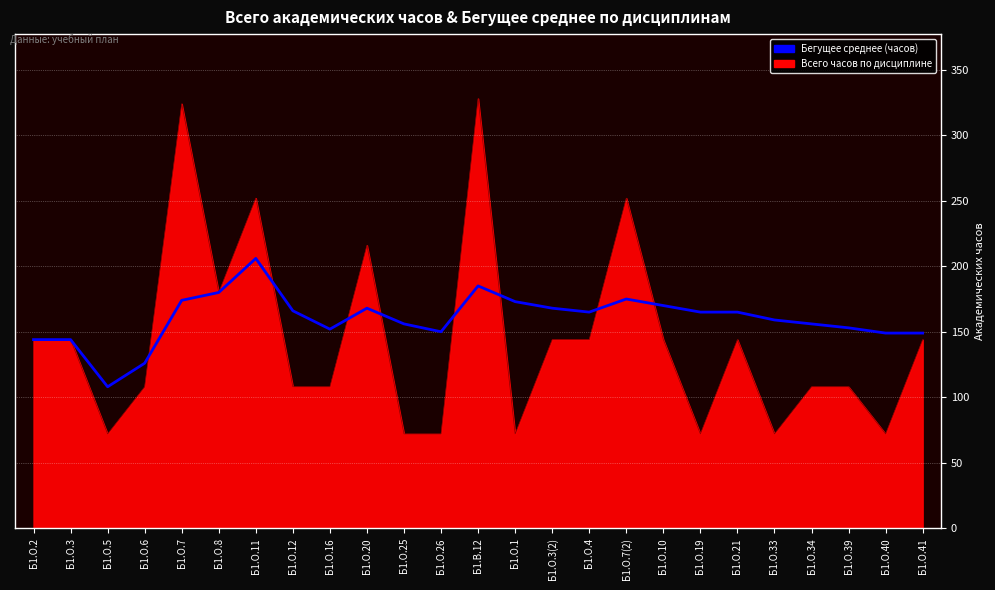

What is the total value across all series at Б1.О.26?

222